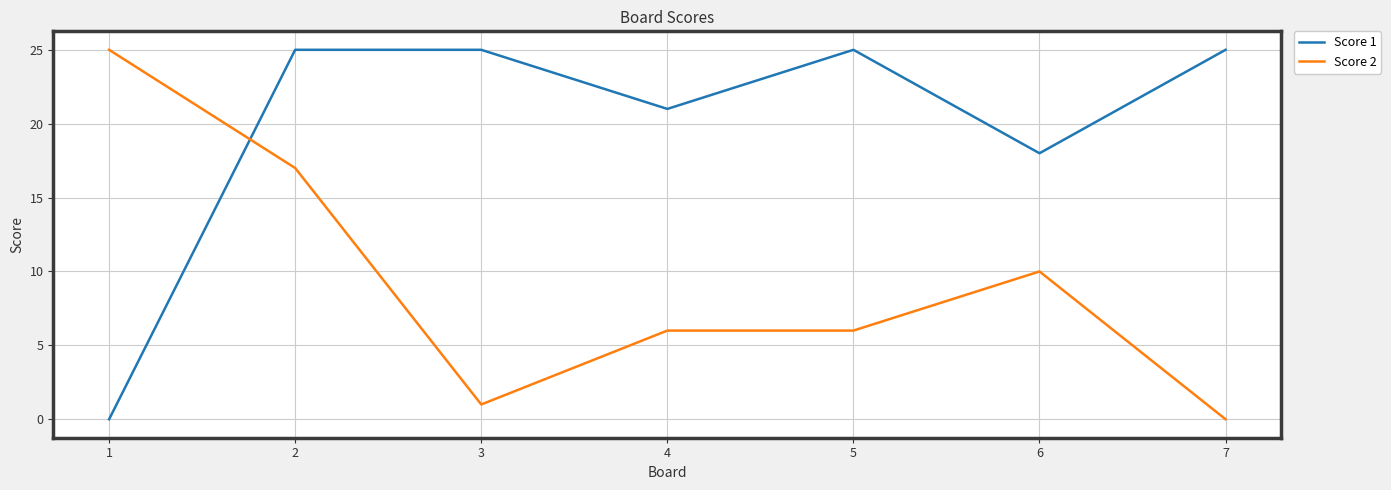

True or false: Score 1 has more than 2 points higher than both neighbors.

False